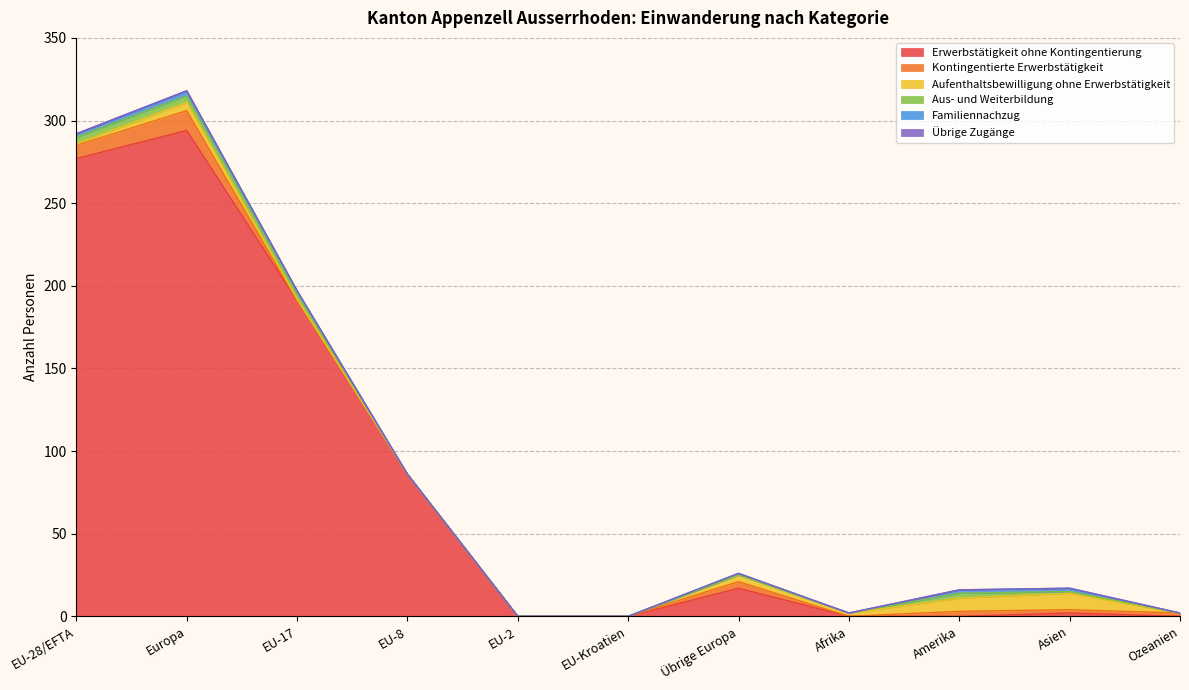

Which series has the largest range (max minus min)?

Erwerbstätigkeit ohne Kontingentierung